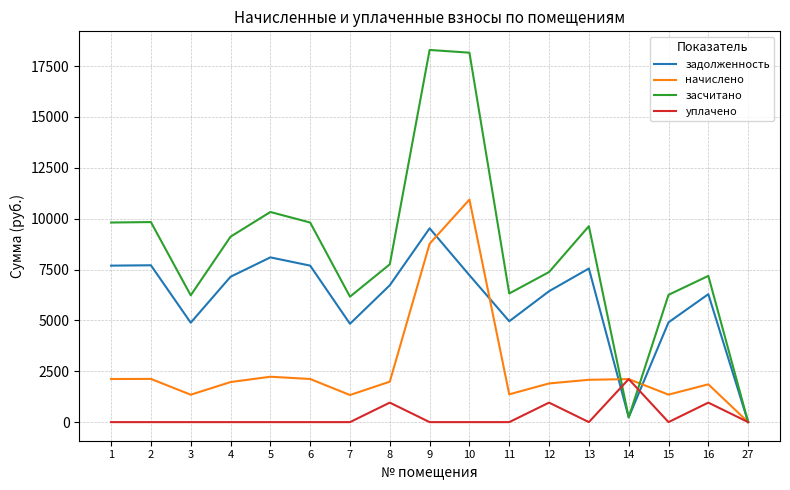

What is the difference between the maximum and minimum values in the уплачено series?

2114.0